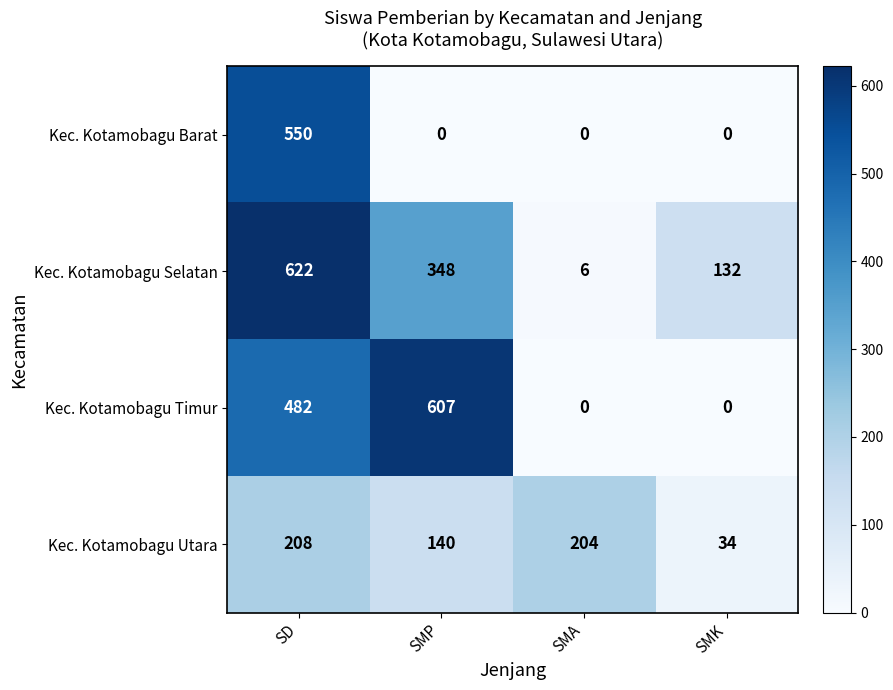

Is it true that Kec. Kotamobagu Selatan equals 8 at SMA?

False